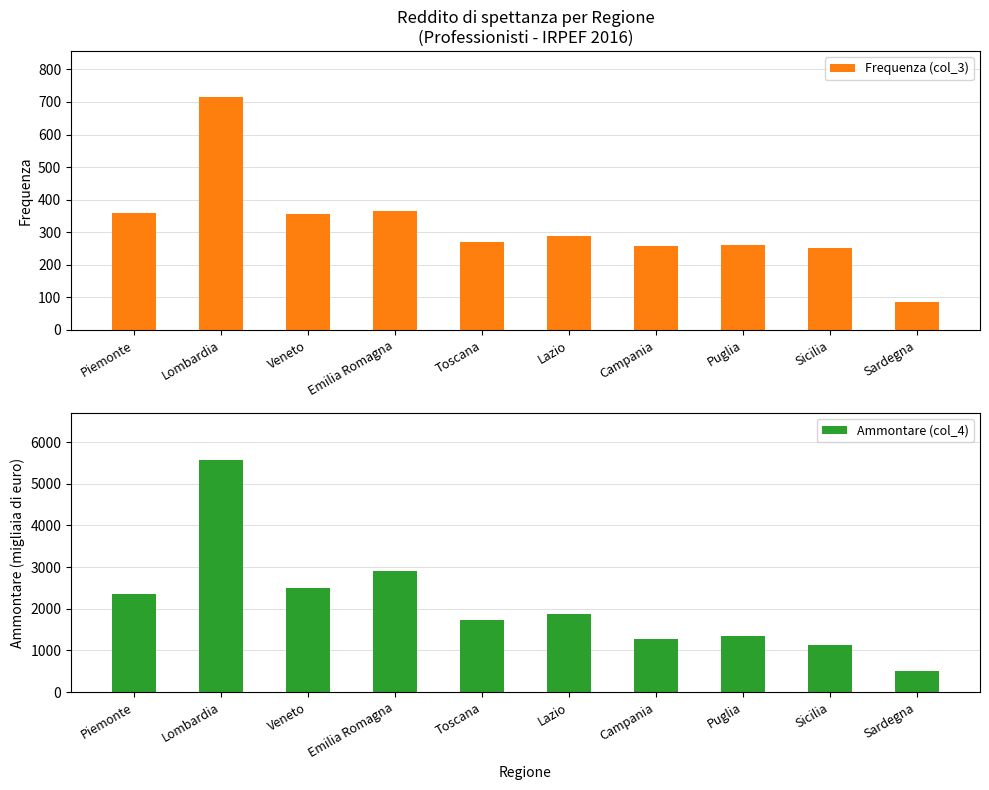

Reading left to right, what are all the values shown in this chart?

Frequenza (col_3): 360	714	356	365	271	289	257	261	253	85
Ammontare (col_4): 2360	5579	2504	2916	1729	1875	1276	1336	1135	515